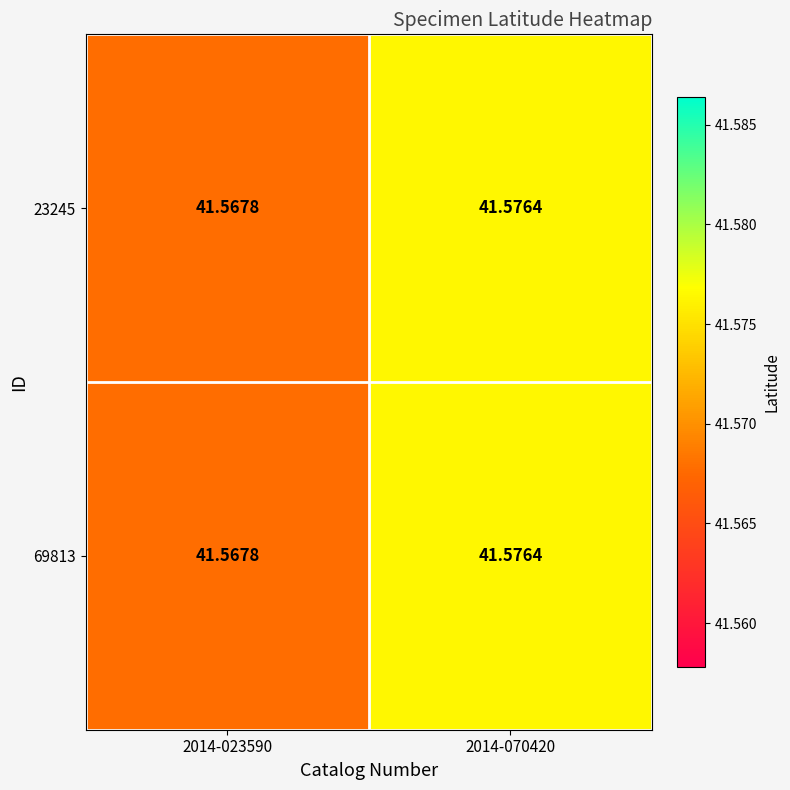

Is the value of 69813 at 2014-070420 greater than the value of 23245 at 2014-023590?

Yes